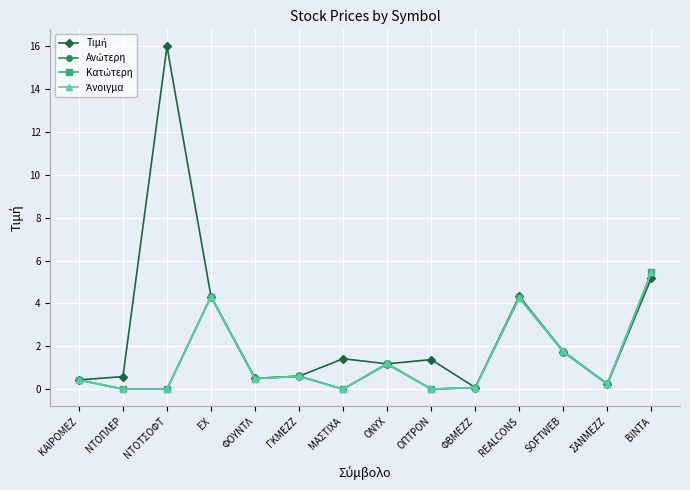

What is the label of the 13th point from the left?

ΣΑΝΜΕΖΖ